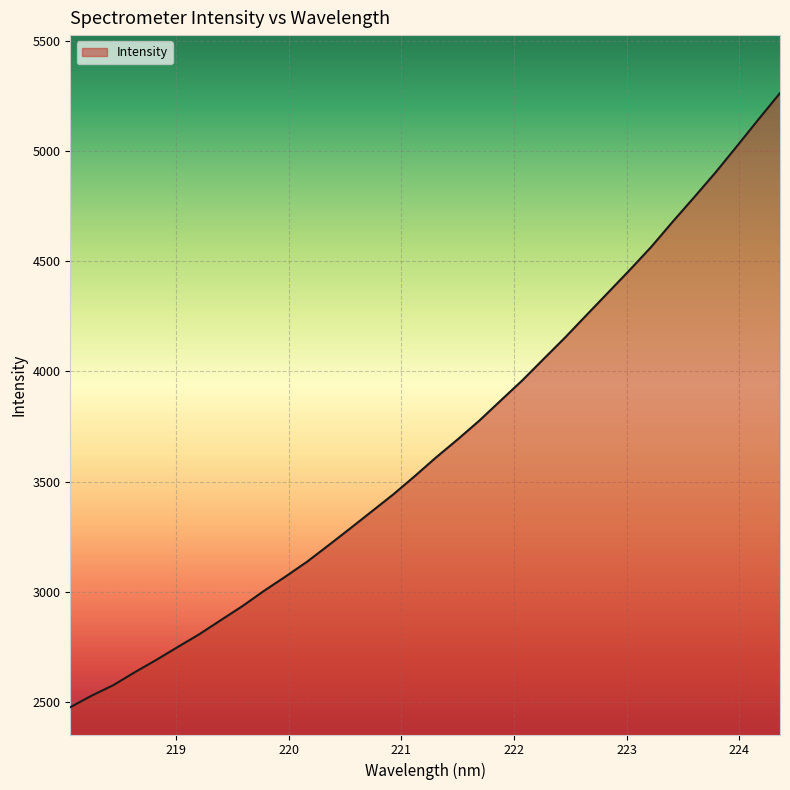

What is the difference between the maximum and minimum values?

2786.4